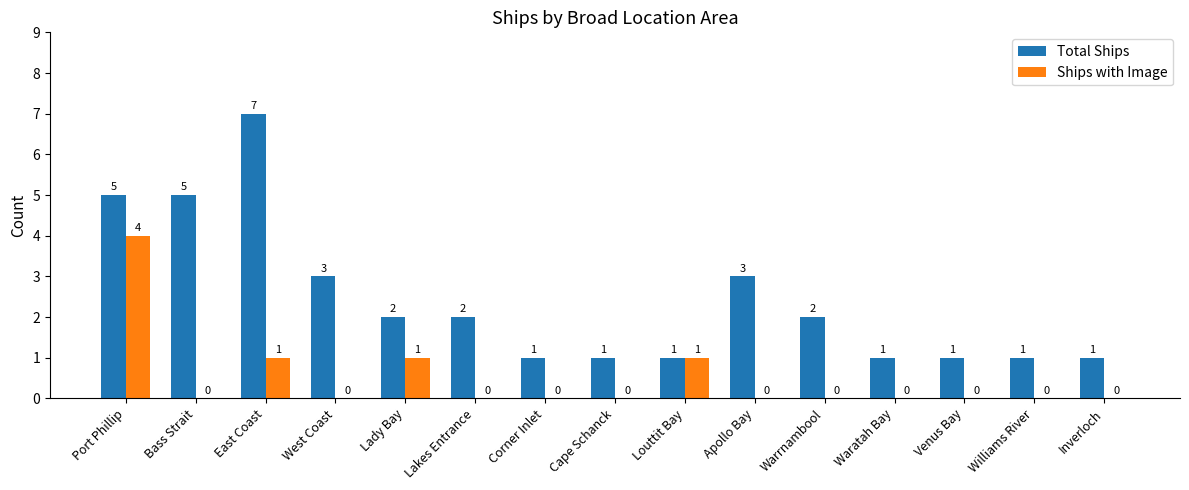

How many data points does each series have?

15